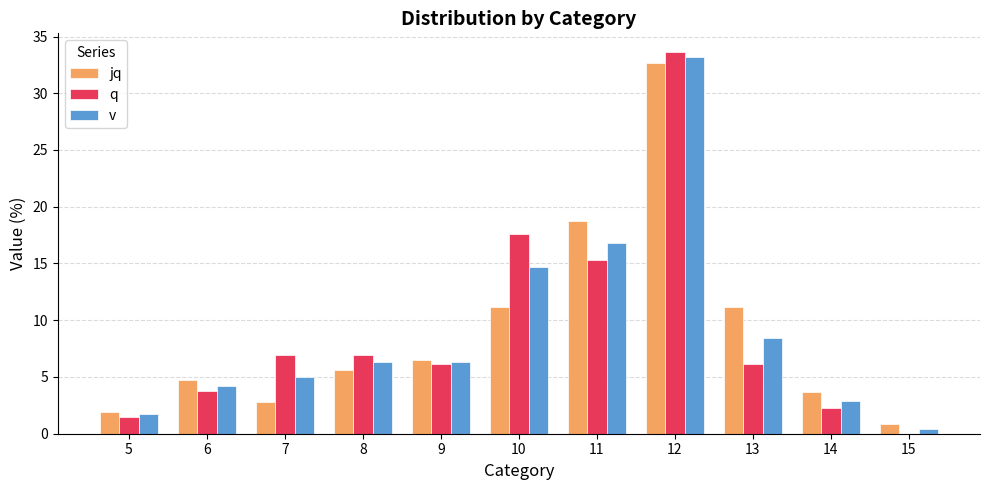

Which series changed the most between 5 and 7?

q